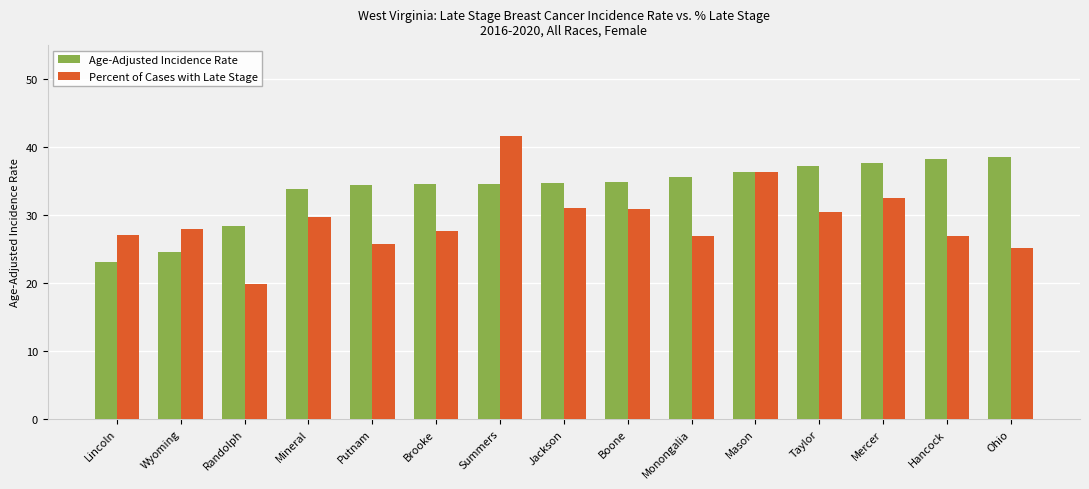

Rank the series by their maximum value, from highest to lowest.

Percent of Cases with Late Stage, Age-Adjusted Incidence Rate